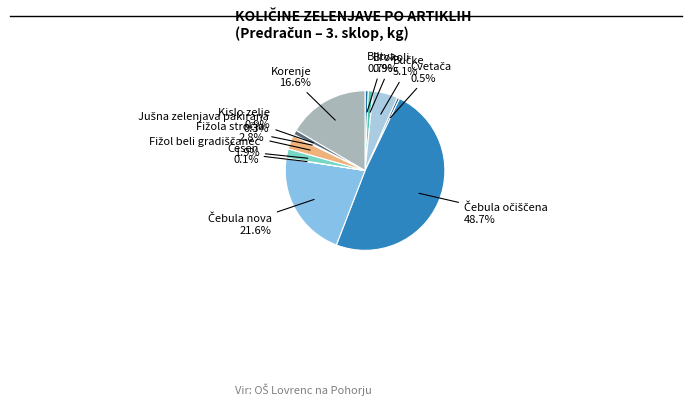

Is it true that Blitva is 11% of the pie?

False